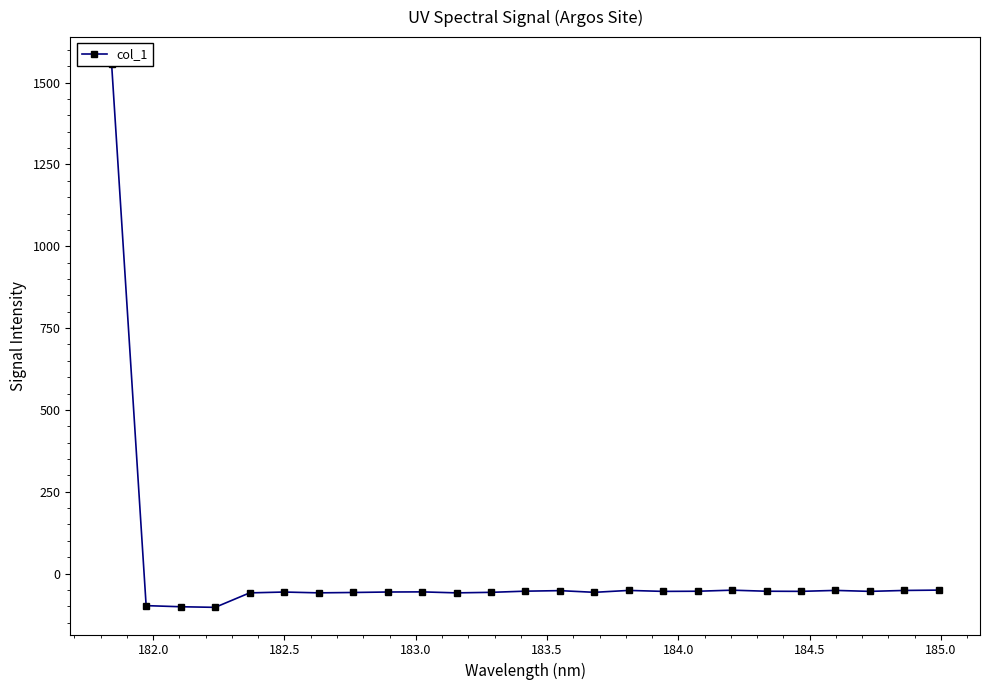

Does the chart display data point markers on the line(s)?

Yes